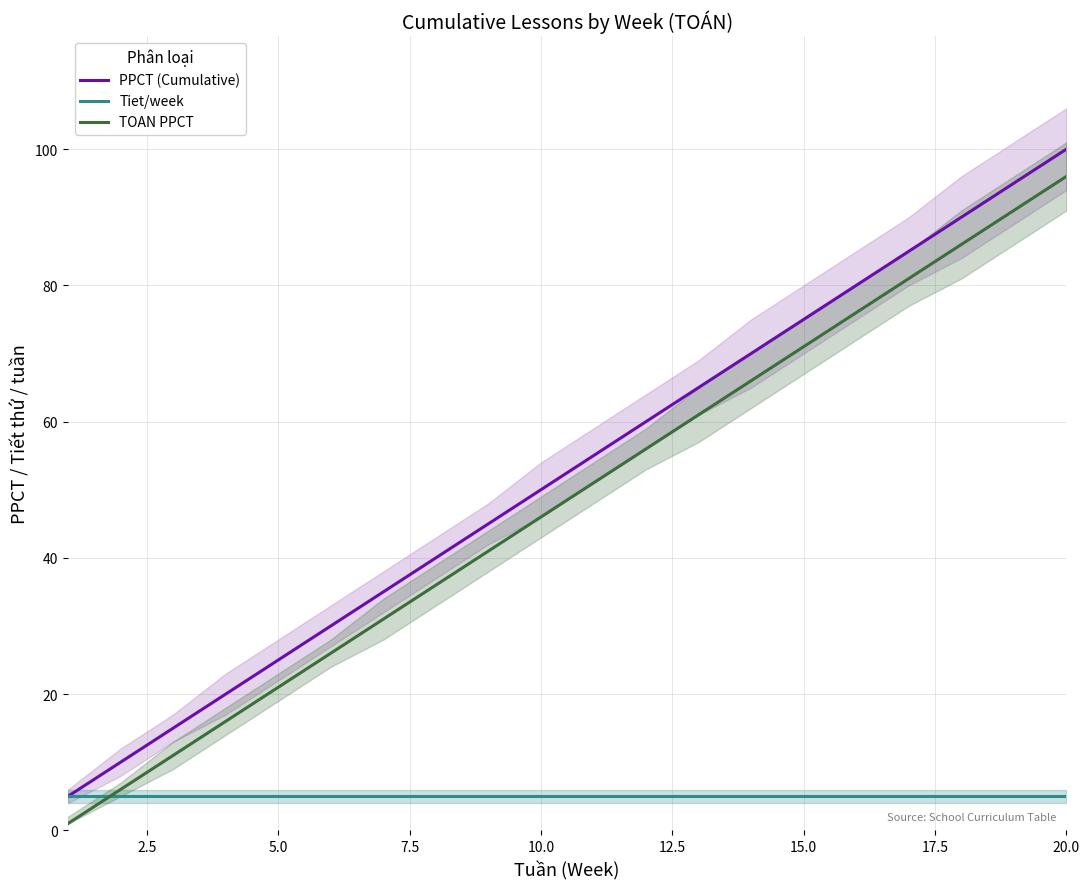

True or false: PPCT (Cumulative) and TOAN PPCT intersect in this chart.

False